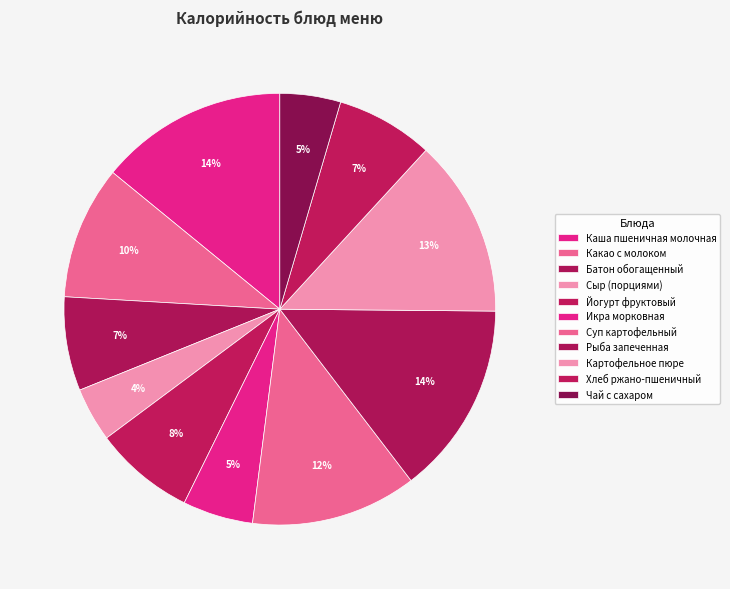

Is the sum of Йогурт фруктовый and Каша пшеничная молочная greater than half?

No